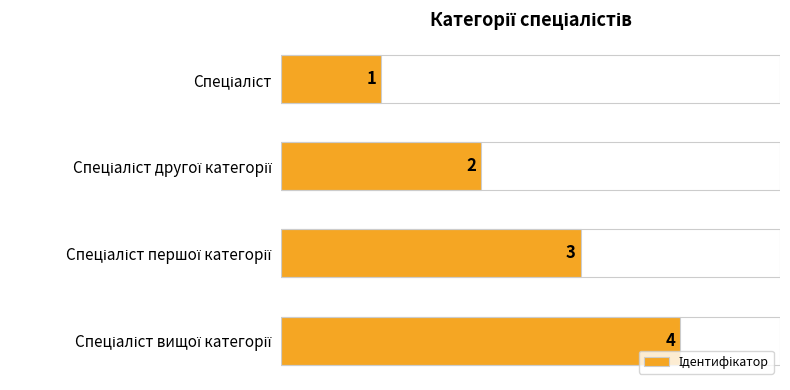

What is the difference between the maximum and minimum values?

3